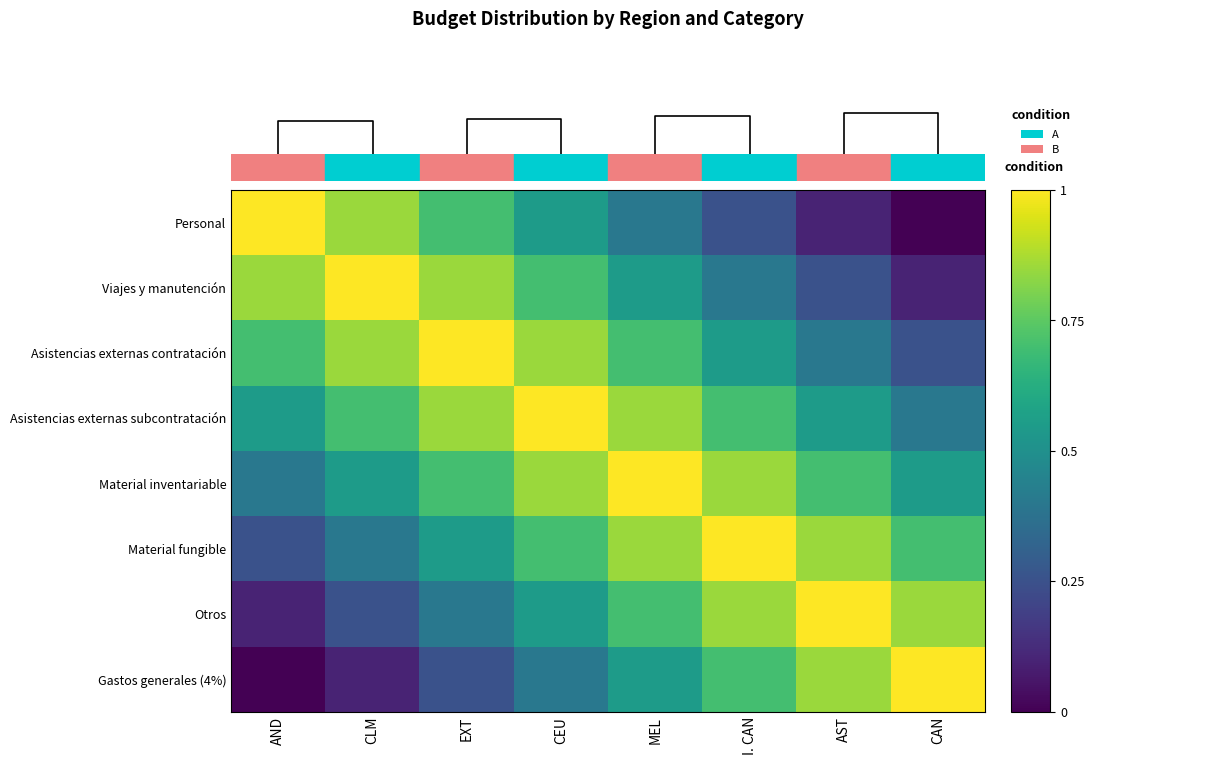

Reading left to right, list all the values displayed in this chart.

Personal: AND=1.0	CLM=0.8	EXT=0.7	CEU=0.6	MEL=0.4	I. CAN=0.2	AST=0.1	CAN=0.0
Viajes y manutención: AND=0.8	CLM=1.0	EXT=0.8	CEU=0.7	MEL=0.6	I. CAN=0.4	AST=0.2	CAN=0.1
Asistencias externas contratación: AND=0.7	CLM=0.8	EXT=1.0	CEU=0.8	MEL=0.7	I. CAN=0.6	AST=0.4	CAN=0.2
Asistencias externas subcontratación: AND=0.6	CLM=0.7	EXT=0.8	CEU=1.0	MEL=0.8	I. CAN=0.7	AST=0.6	CAN=0.4
Material inventariable: AND=0.4	CLM=0.6	EXT=0.7	CEU=0.8	MEL=1.0	I. CAN=0.8	AST=0.7	CAN=0.6
Material fungible: AND=0.2	CLM=0.4	EXT=0.6	CEU=0.7	MEL=0.8	I. CAN=1.0	AST=0.8	CAN=0.7
Otros: AND=0.1	CLM=0.2	EXT=0.4	CEU=0.6	MEL=0.7	I. CAN=0.8	AST=1.0	CAN=0.8
Gastos generales (4%): AND=0.0	CLM=0.1	EXT=0.2	CEU=0.4	MEL=0.6	I. CAN=0.7	AST=0.8	CAN=1.0